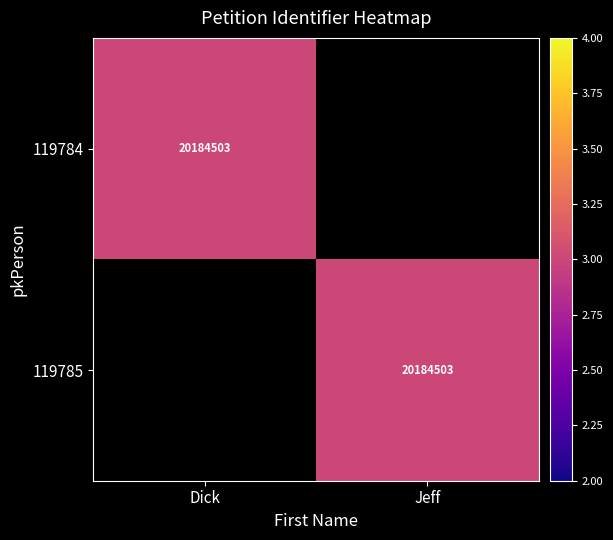

Is it true that 119785 equals 20184503 at Jeff?

True